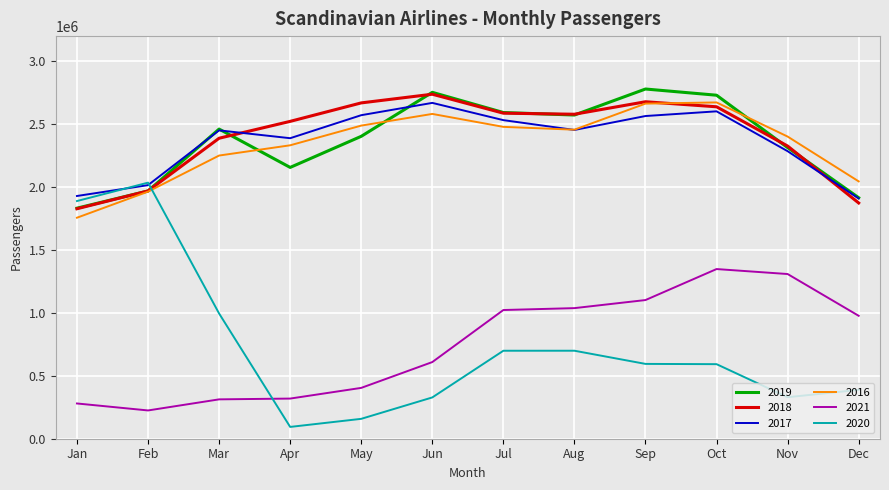

Is it true that 2016 equals 2931729 at Dec?

False